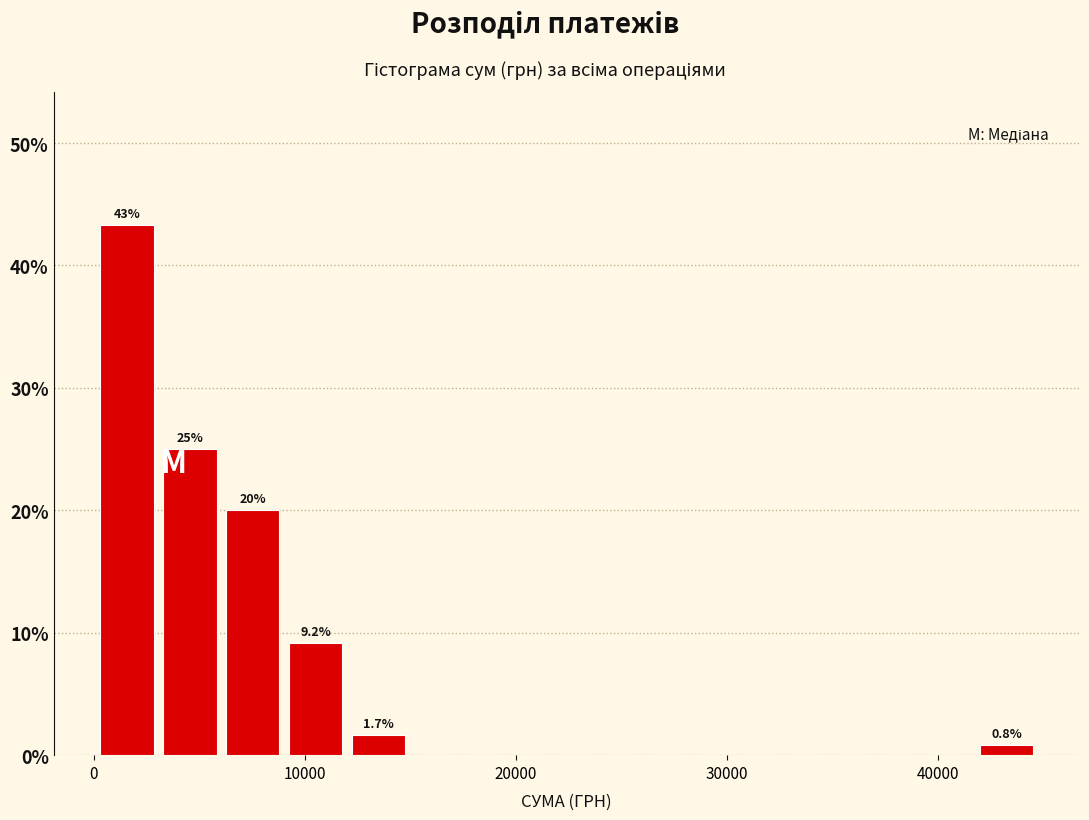

Around what value on the x-axis is the tallest bar? Give the approximate position of its centre, as read against the axis.

2000